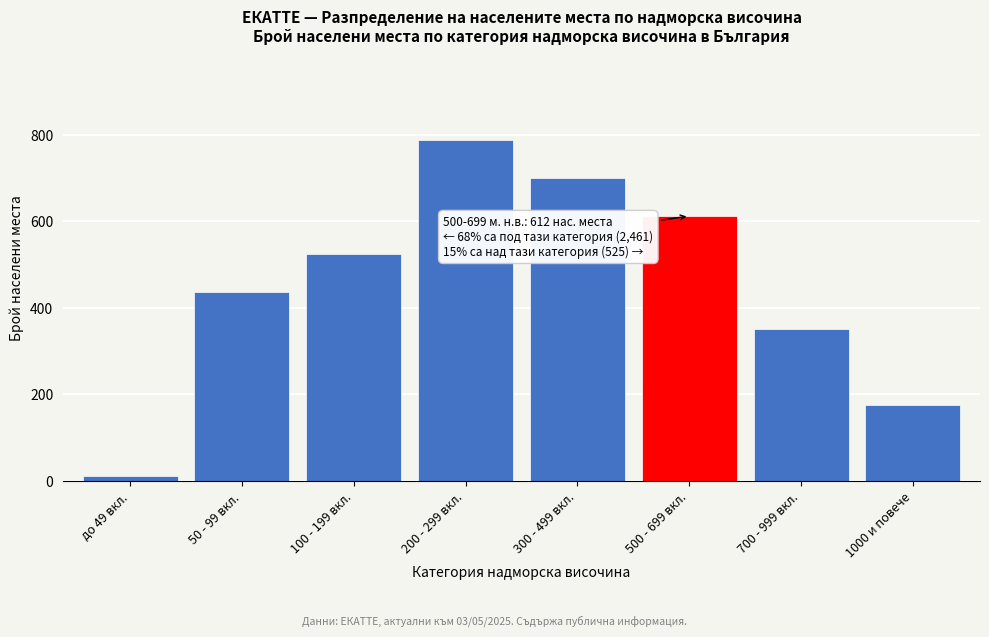

Reading left to right, extract all data points from this chart.

до 49 вкл.=12	50 - 99 вкл.=437	100 - 199 вкл.=525	200 - 299 вкл.=787	300 - 499 вкл.=700	500 - 699 вкл.=612	700 - 999 вкл.=350	1000 и повече=175